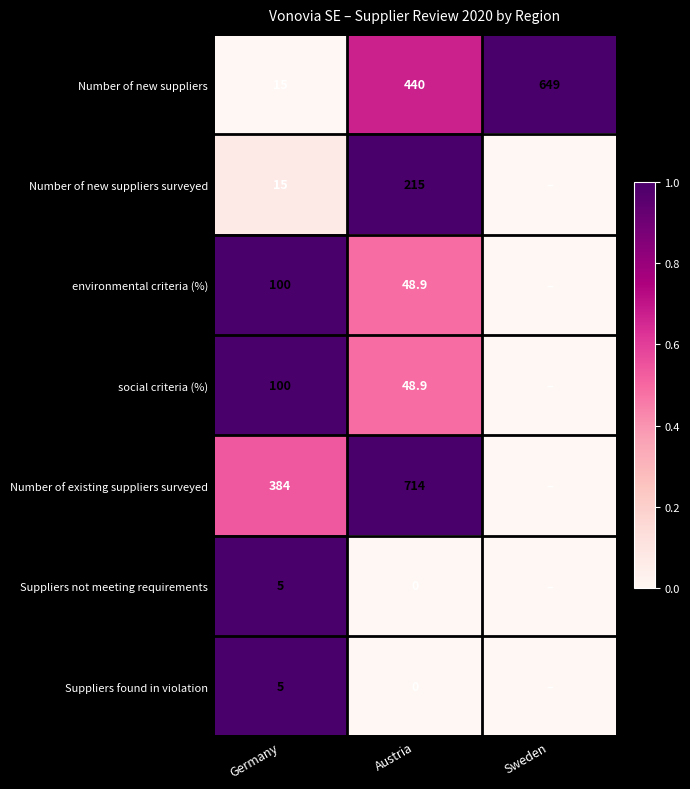

Which series changed the most between Germany and Austria?

Number of new suppliers